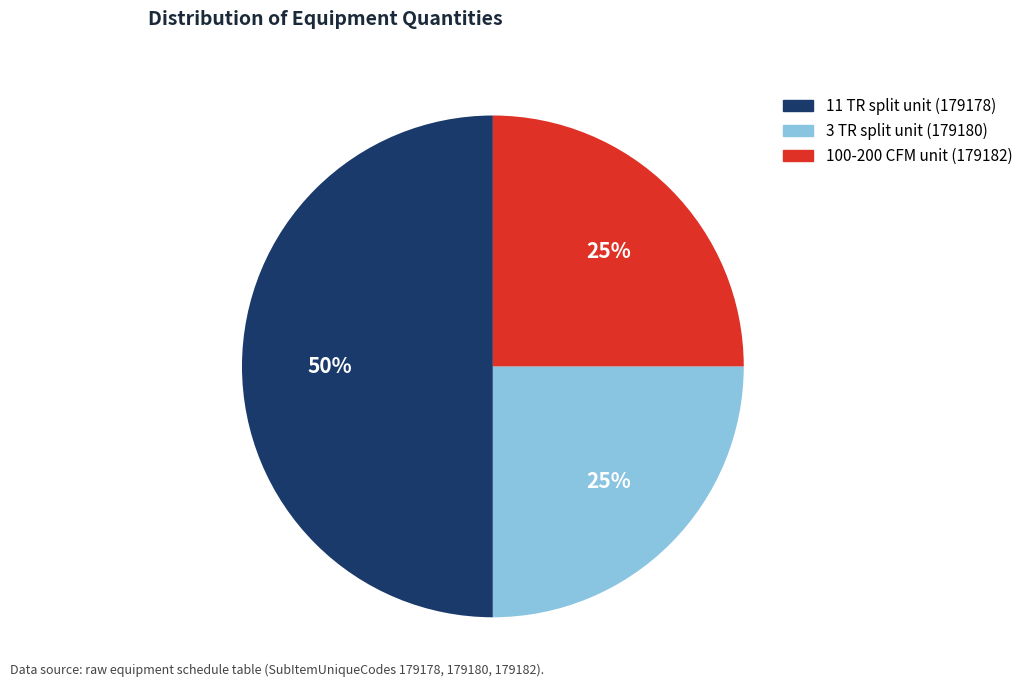

Approximately how many times larger is the value at 11 TR split unit (179178) compared to 100-200 CFM unit (179182)?

2.0